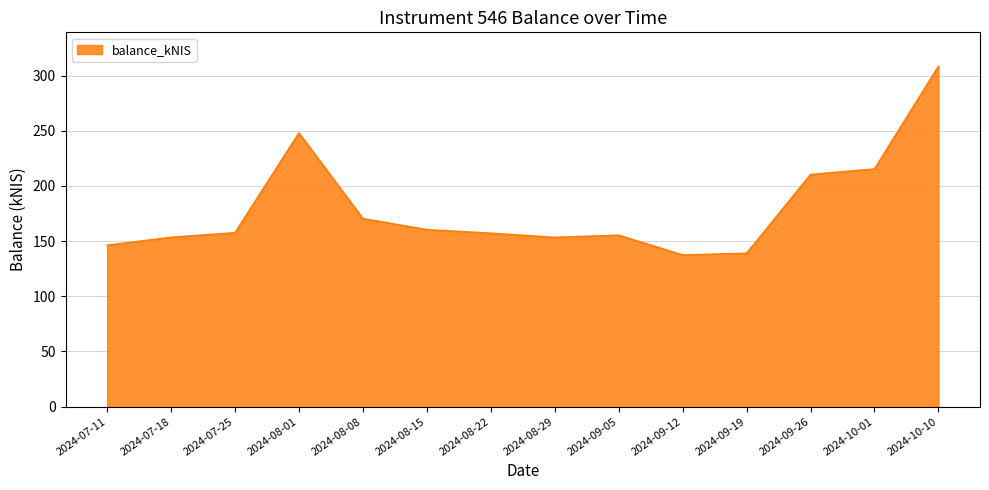

True or false: the data shows 268.6 at 2024-08-29.

False